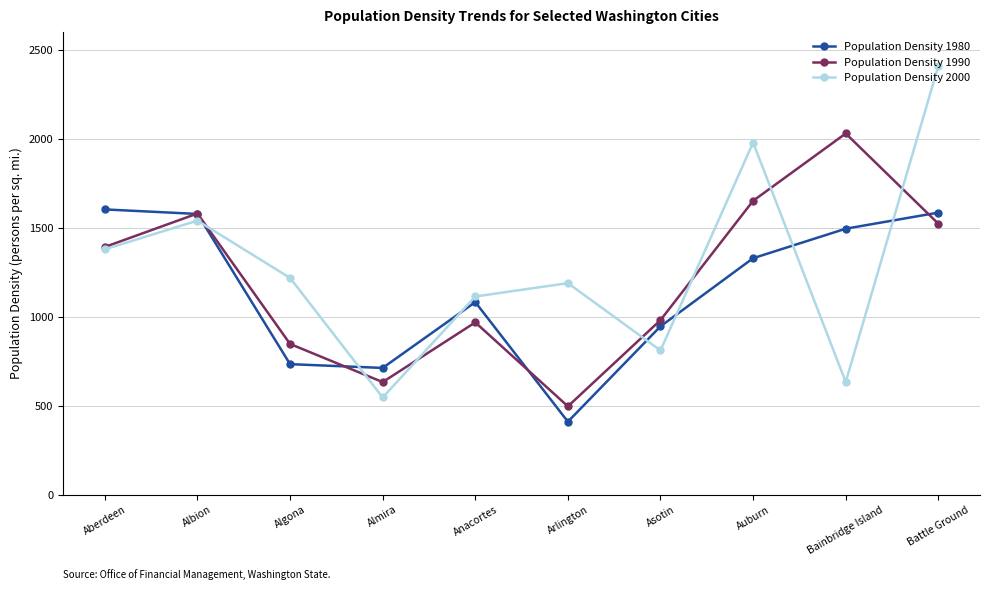

Which series has the widest spread of values?

Population Density 2000